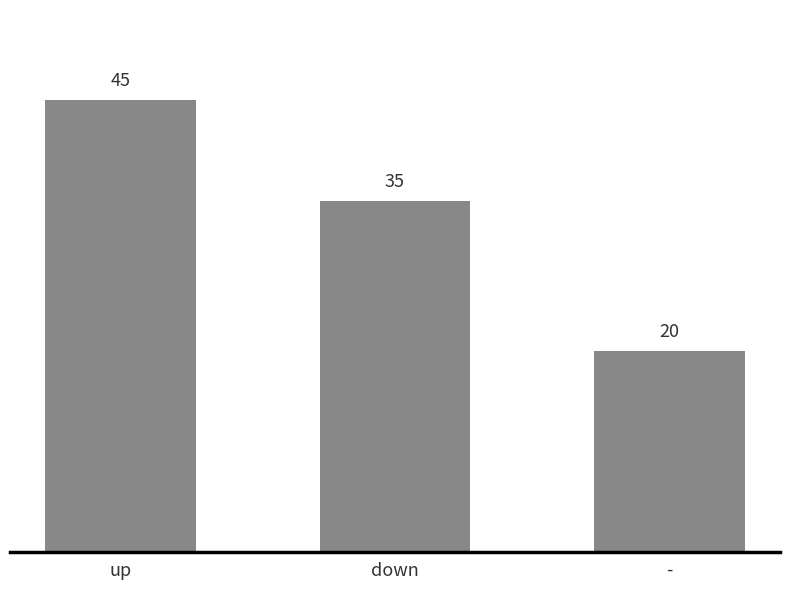

Reading left to right, extract all data points from this chart.

up=45	down=35	-=20